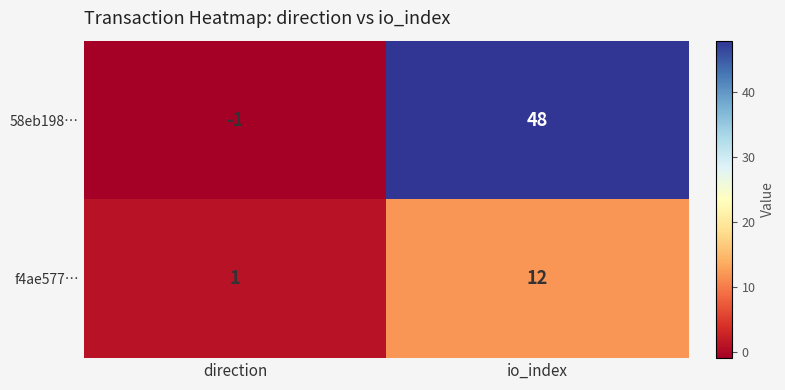

What is the greatest value displayed?

48